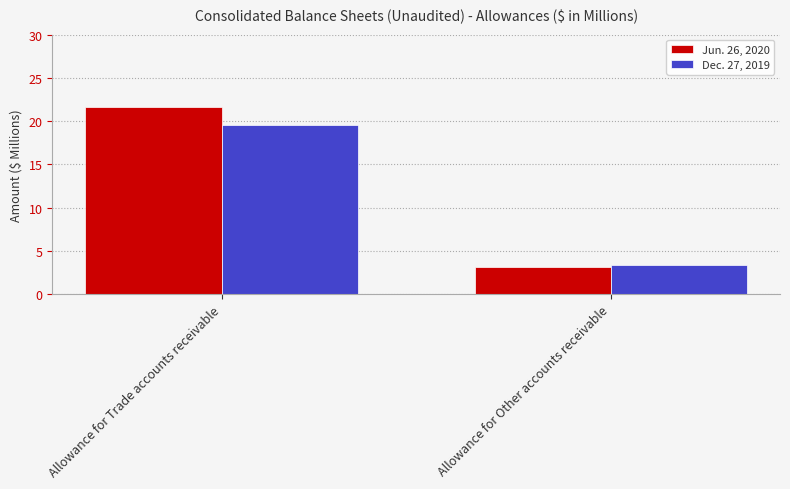

At which label is Jun. 26, 2020 closest to 12?

Allowance for Other accounts receivable